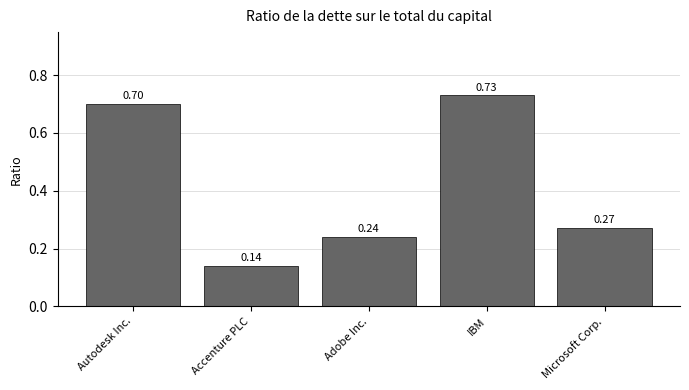

What is the label of the 4th bar from the left?

IBM